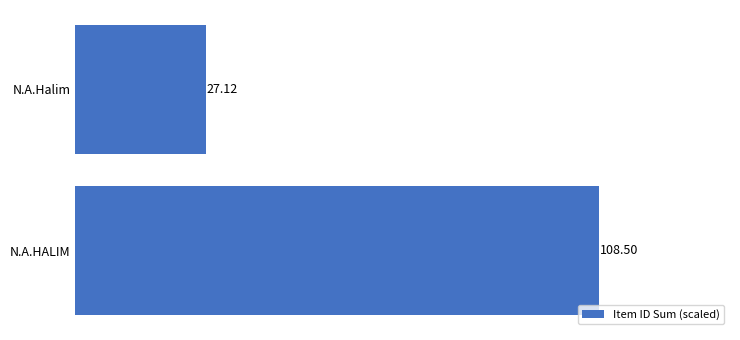

What is the average value?

67.8